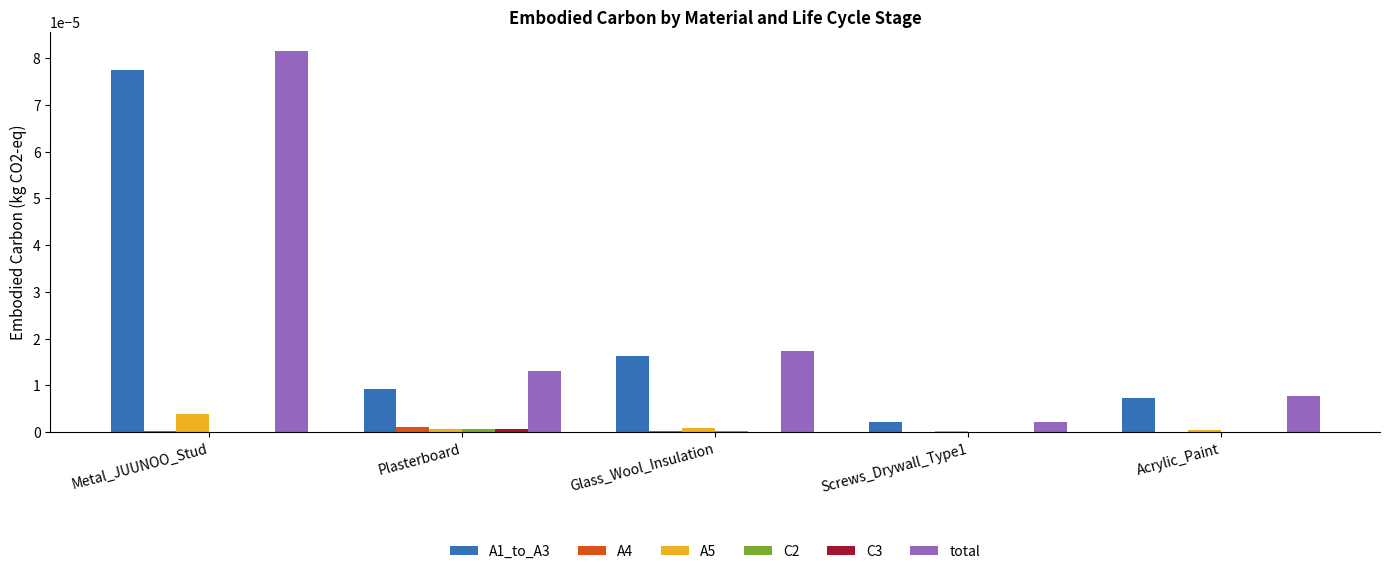

Is it true that A1_to_A3 equals 0.0 at Plasterboard?

True